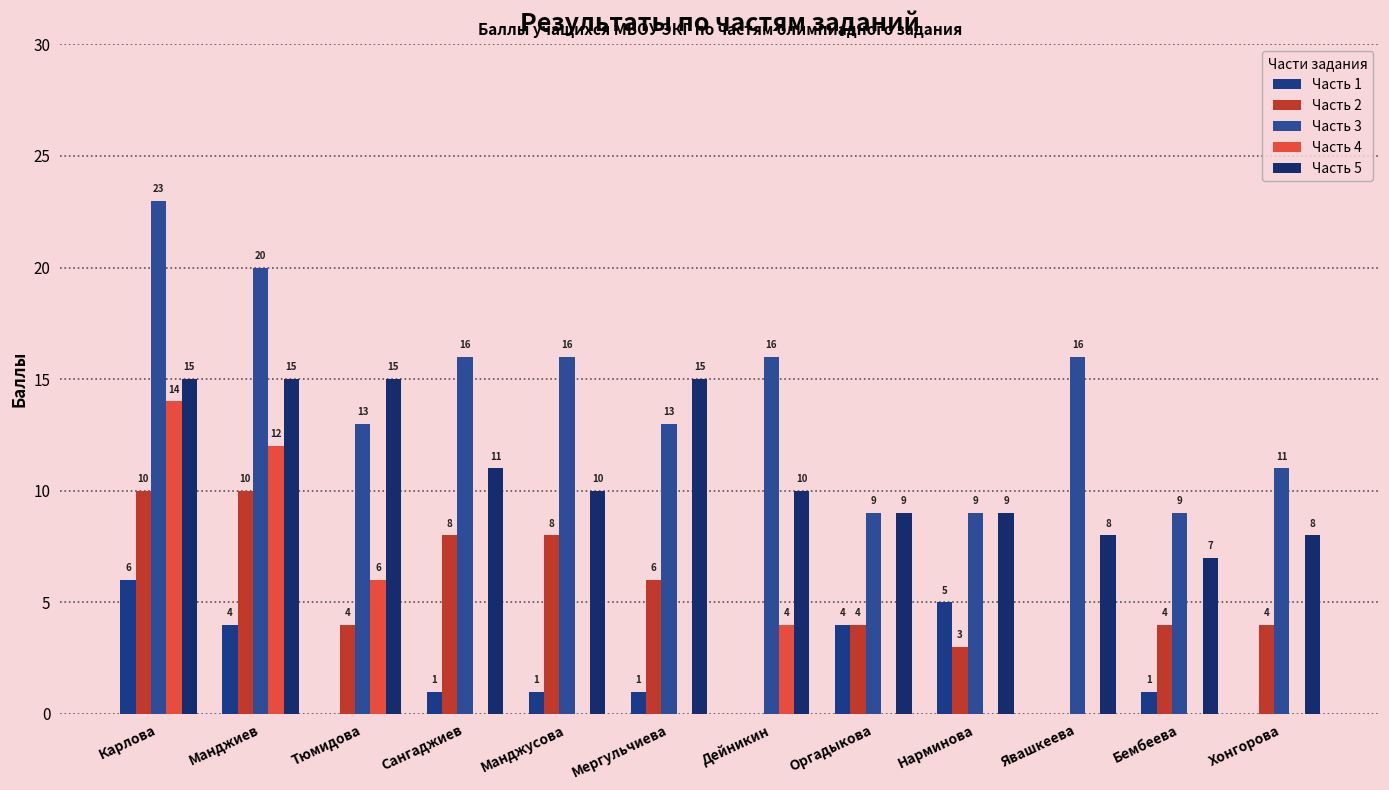

The Часть 3 series shows 16 at Сангаджиев. True or false?

True